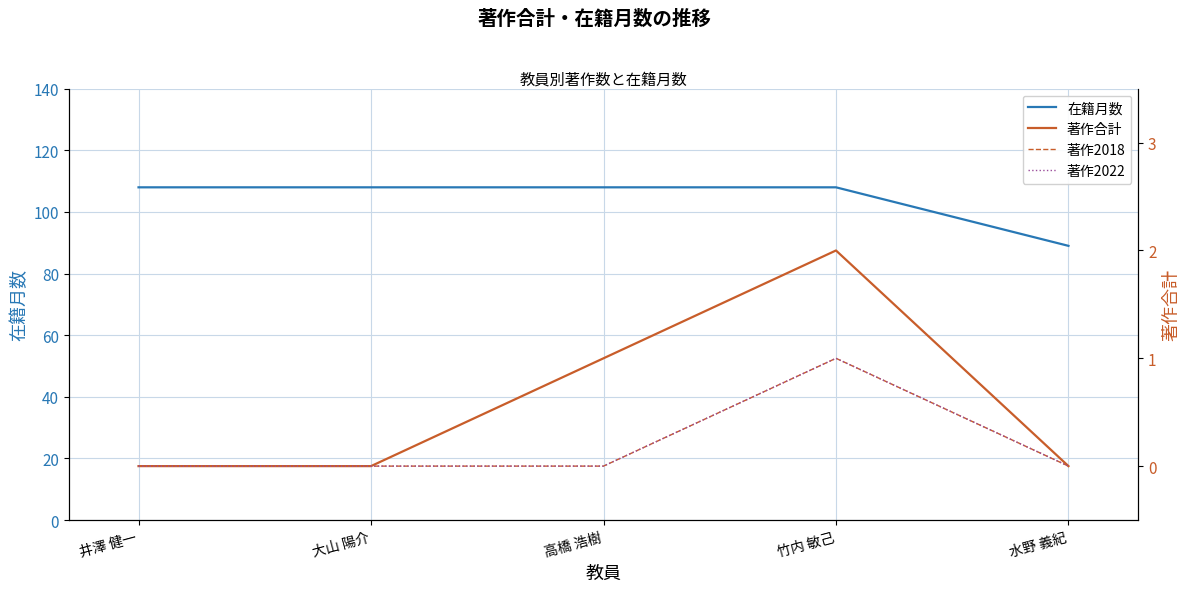

Is it true that 著作2018 equals 1 at 竹内 敏己?

True